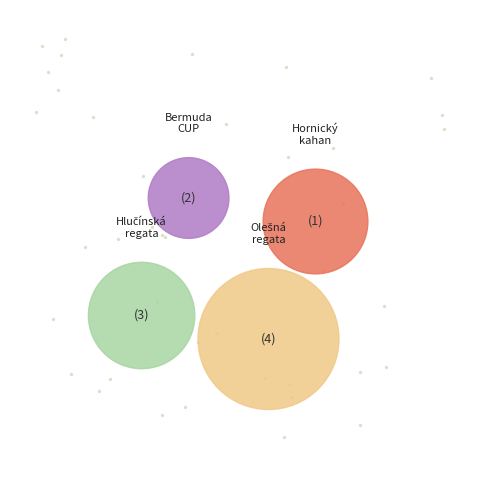

The Bermuda CUP slice represents 24% of the pie. True or false?

True